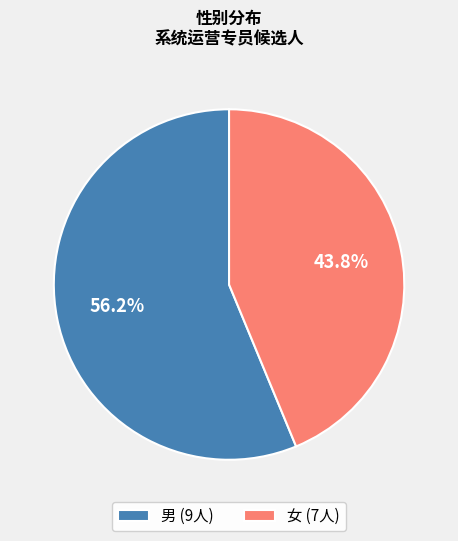

What percentage is the 女 slice, to the nearest percent?

44%